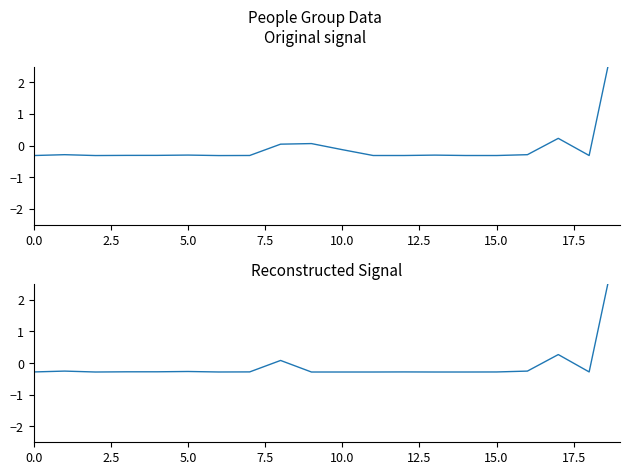

The value of Population at 18 is -0.2. True or false?

False